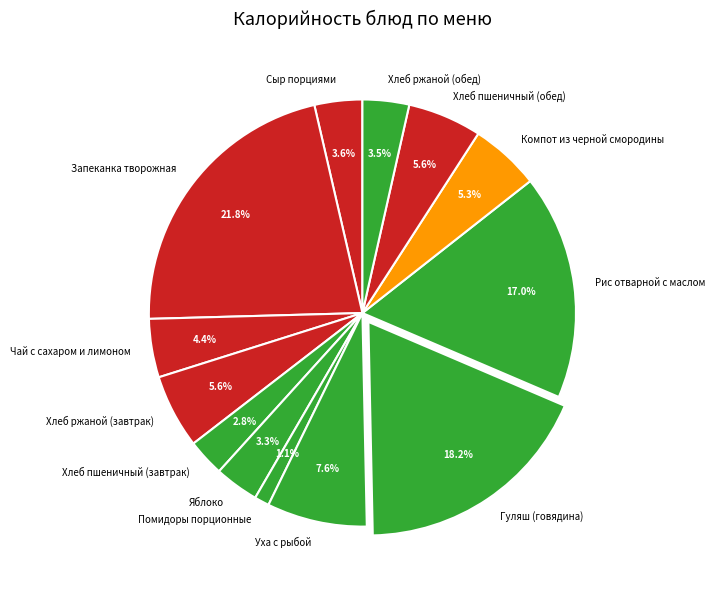

Between Хлеб ржаной (завтрак) and Чай с сахаром и лимоном, which is larger?

Хлеб ржаной (завтрак)